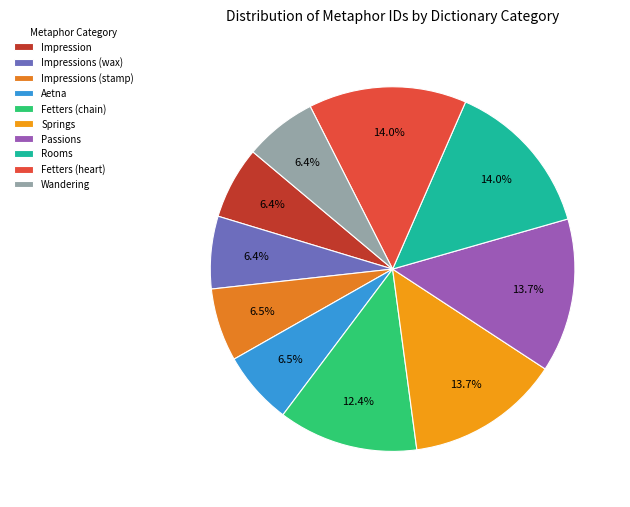

Is Springs the majority of the pie?

No